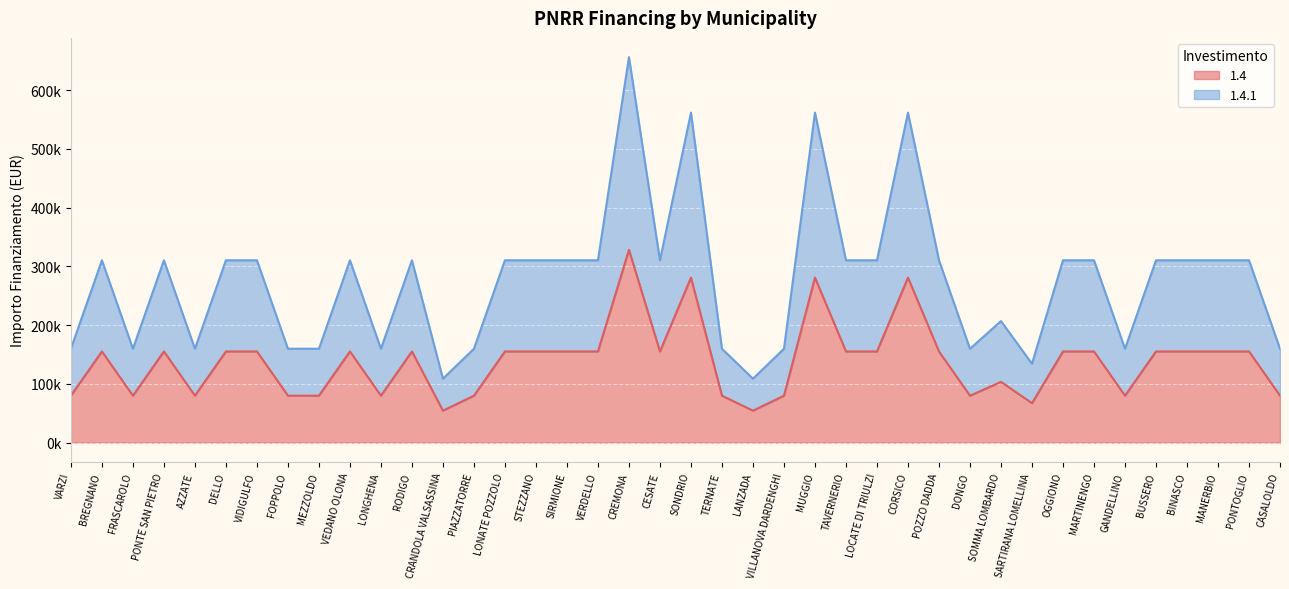

Rank the series by their average value, from lowest to highest.

1.4, 1.4.1